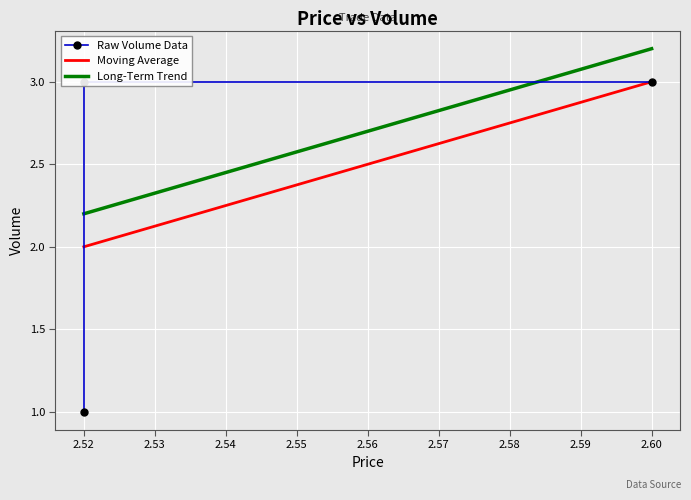

What is the difference between the maximum and minimum values in the Raw Volume Data series?

2.0